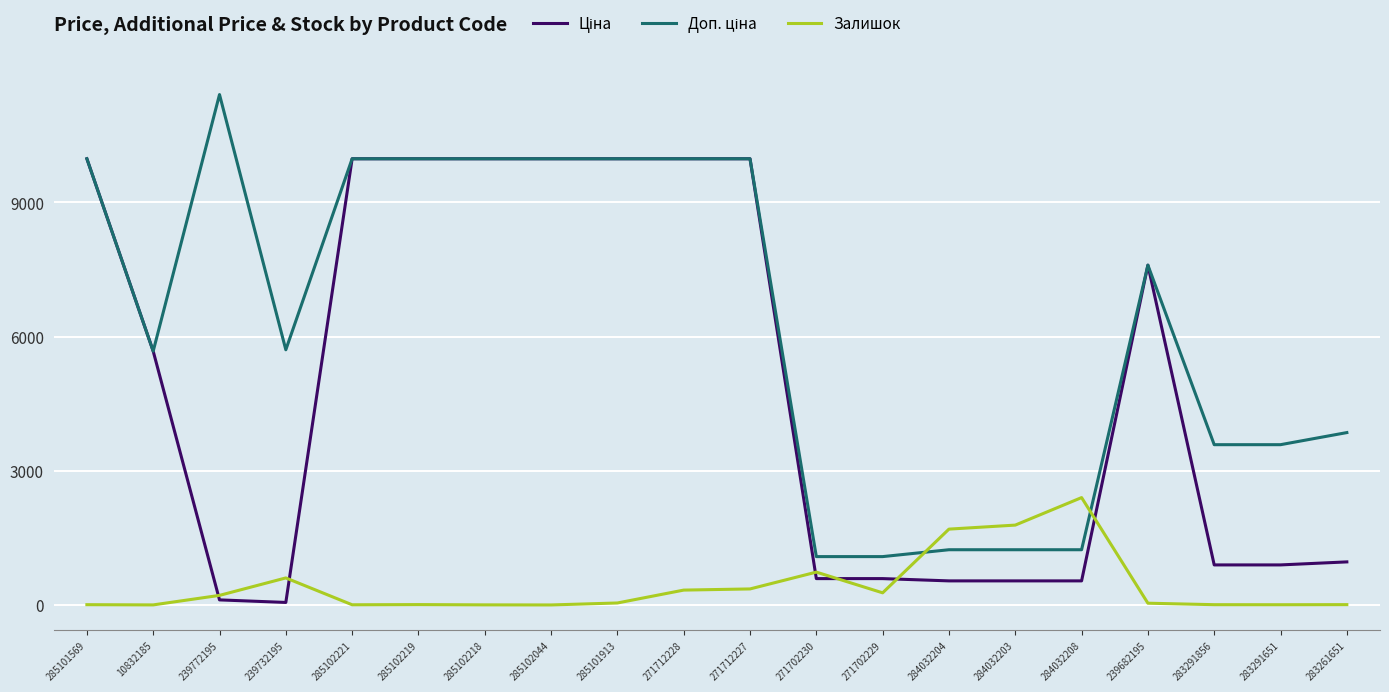

What is the maximum value shown in the chart?

11410.0